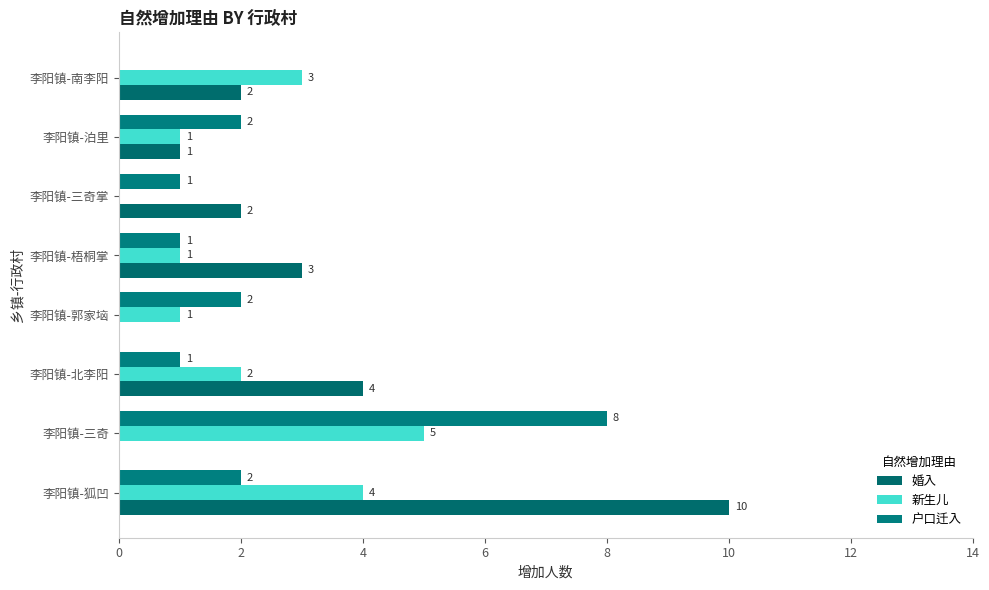

How many data points does each series have?

8